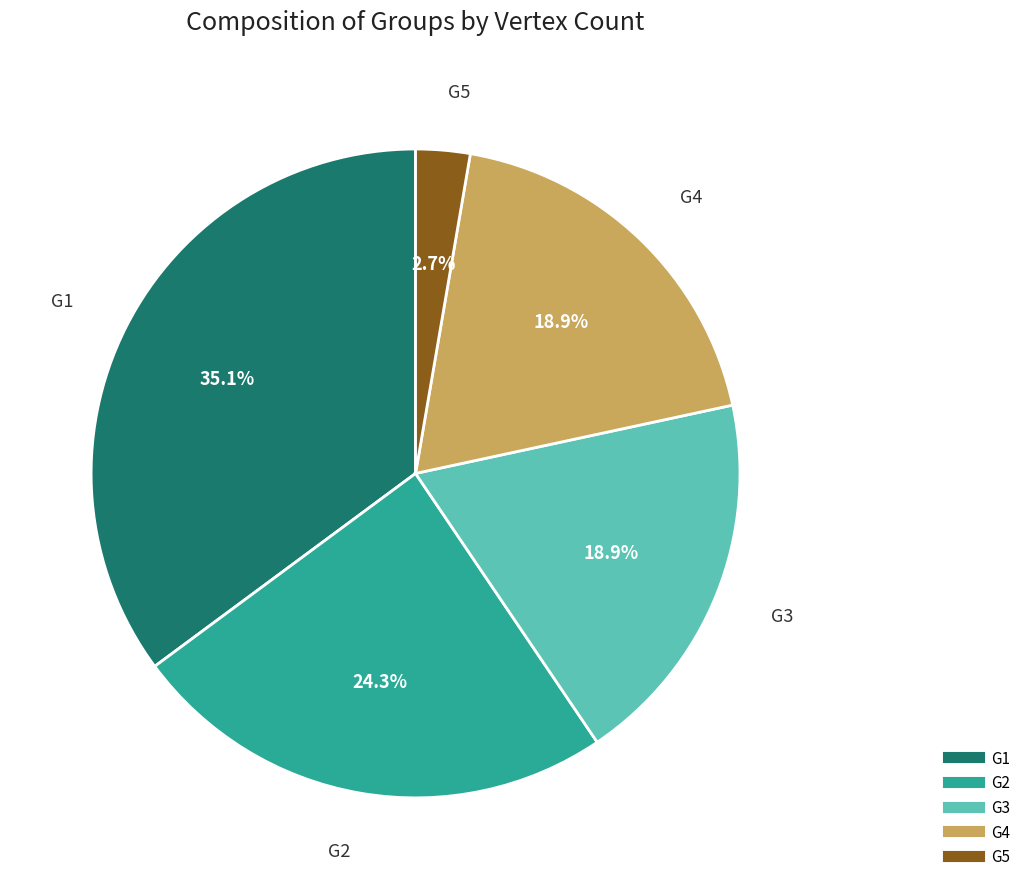

Combined, do G3 and G4 account for over 50%?

No